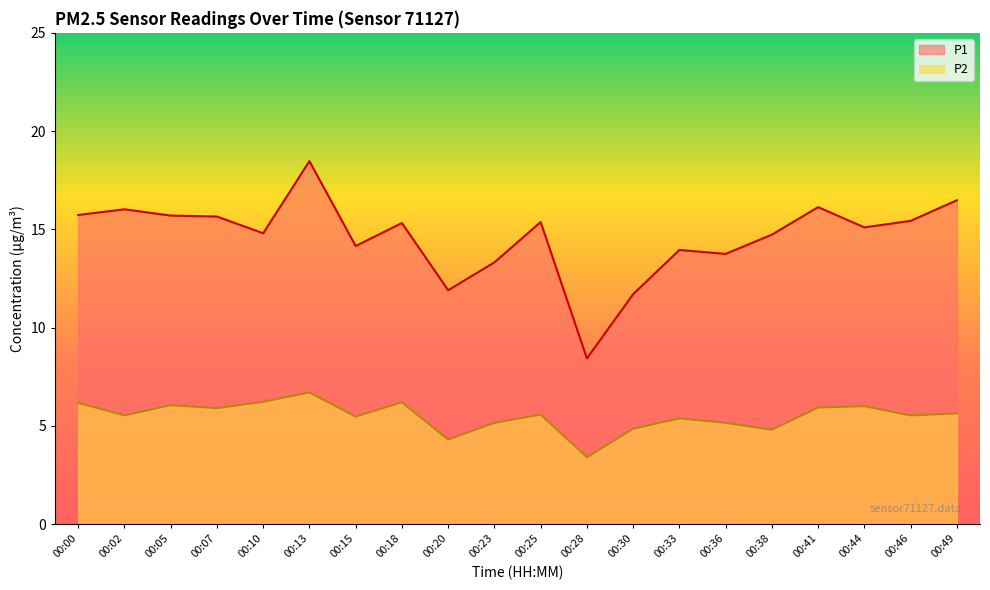

True or false: P2 and P1 intersect in this chart.

False